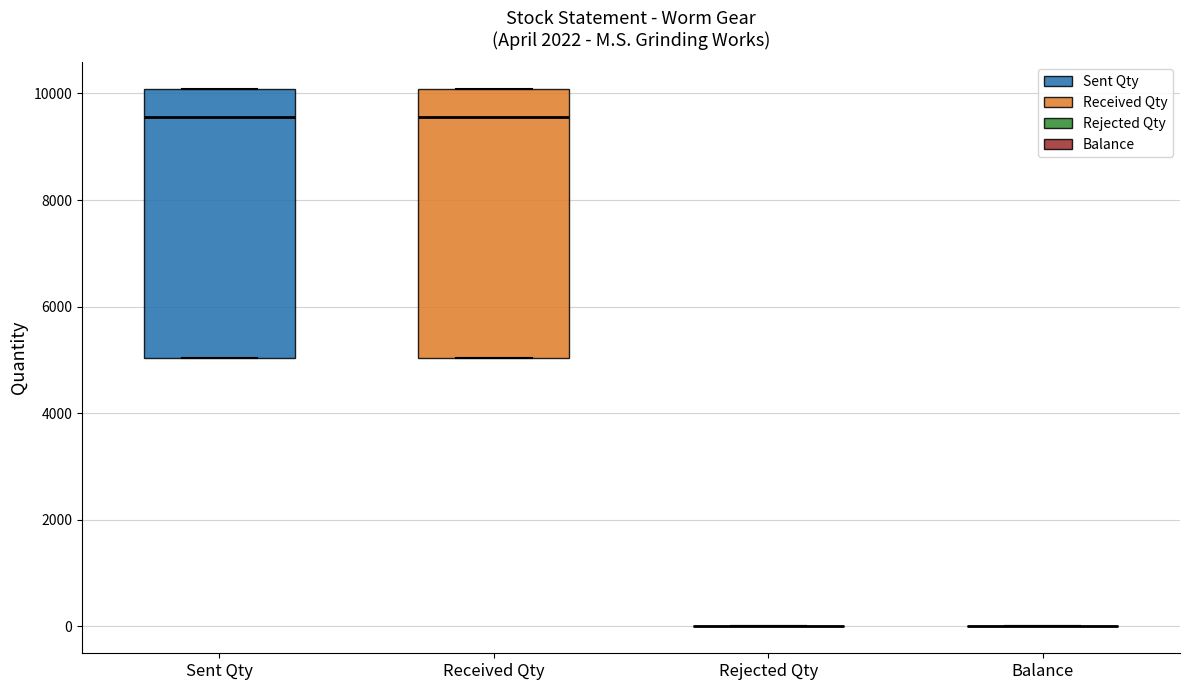

Reading left to right, transcribe this box plot: for each box, give where its median line is, the range the box spans, and where its two whiskers end, as read against the y-axis. The values are not printed on the chart, so give them approximately, as read against the axis.

Sent Qty: median 9600, box 5000 to 10000, whiskers 5000 to 10000
Received Qty: median 9600, box 5000 to 10000, whiskers 5000 to 10000
Rejected Qty: box collapsed to a line at 0, whiskers 0 to 0
Balance: box collapsed to a line at 0, whiskers 0 to 0